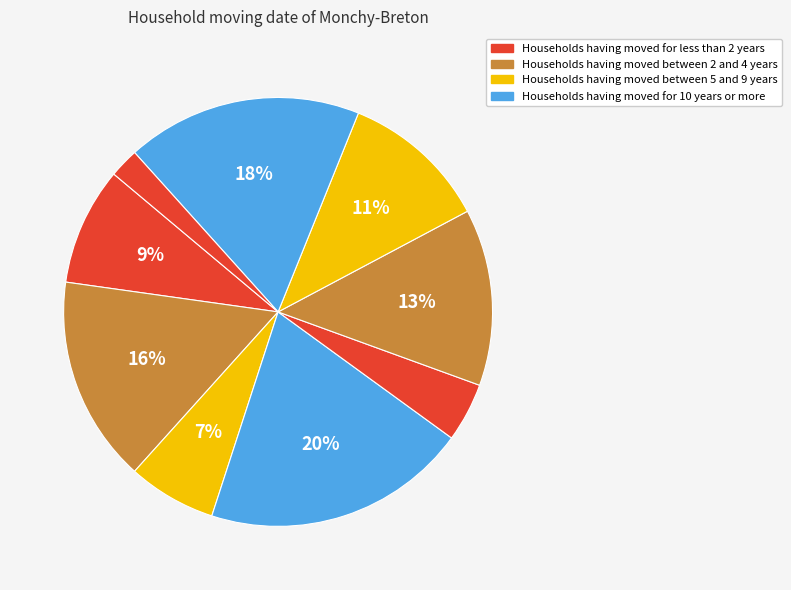

Is there a majority slice in this chart?

No